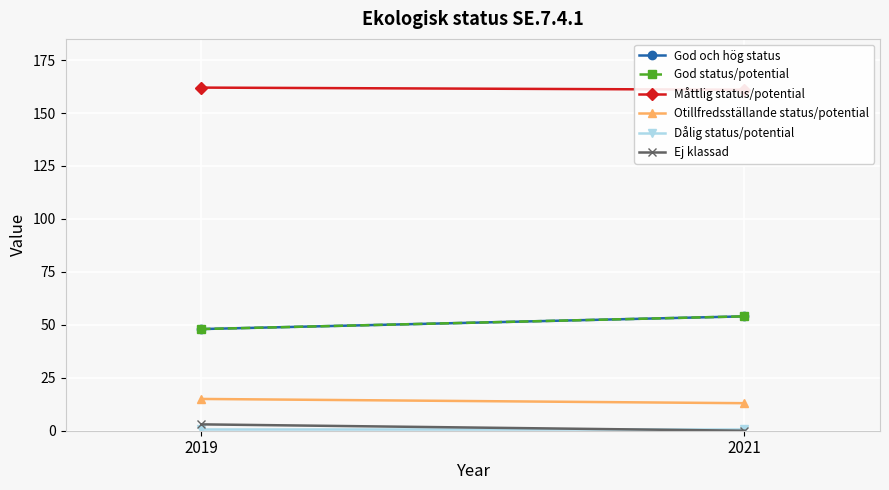

Between 2021 and 2019, which is larger?

2021